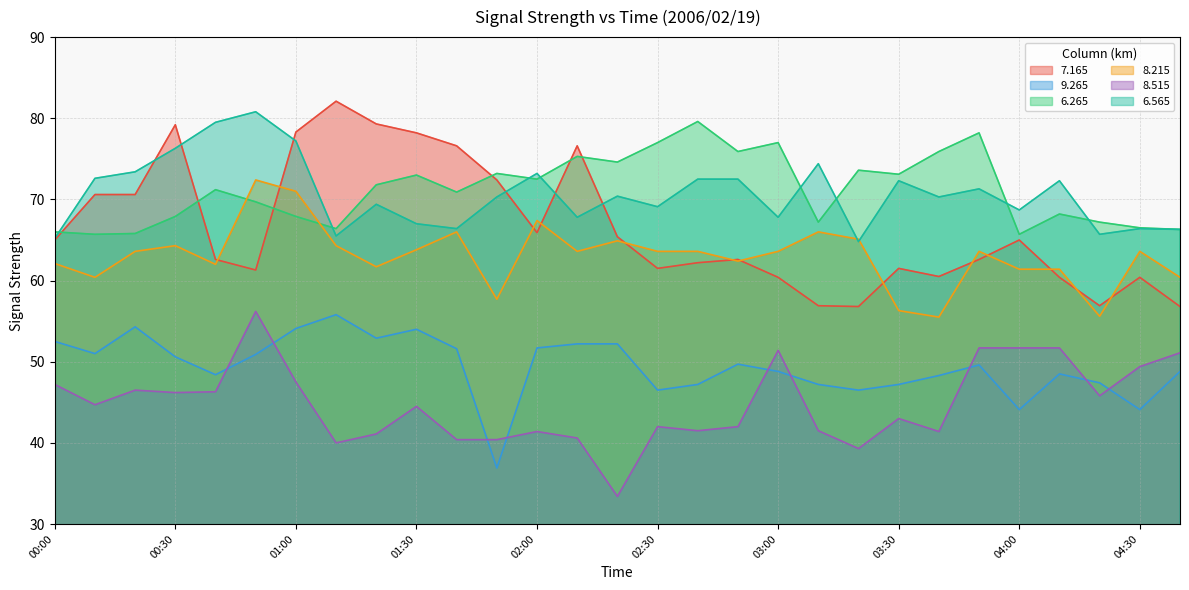

What is the spread (max minus min) of values at 03:10?

32.9